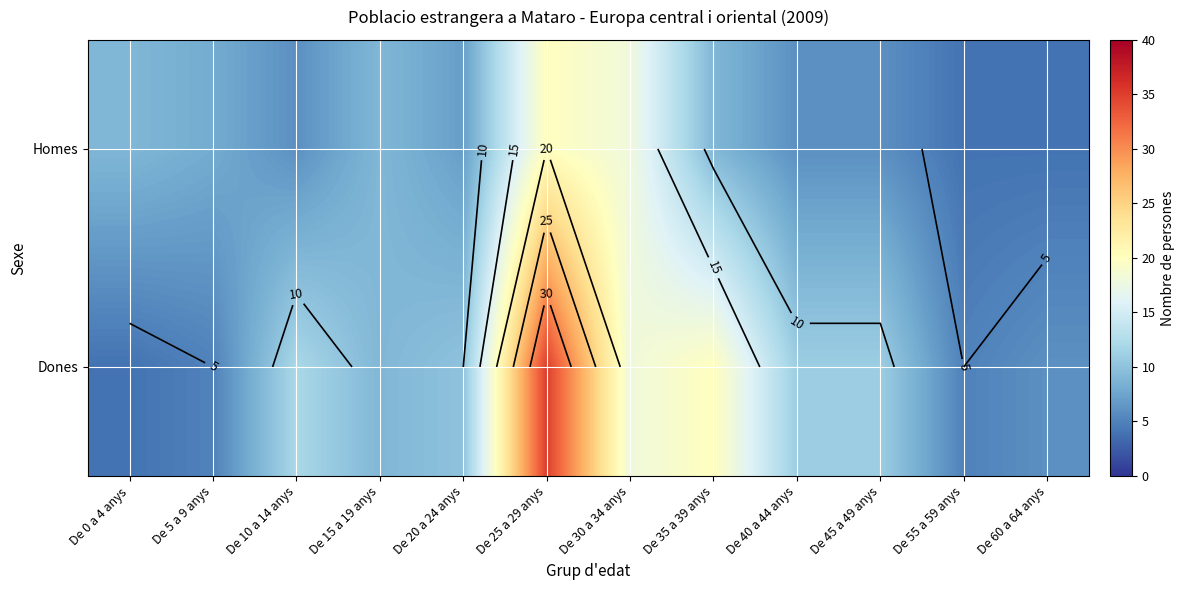

Rank the series by their average value, from highest to lowest.

Dones, Homes